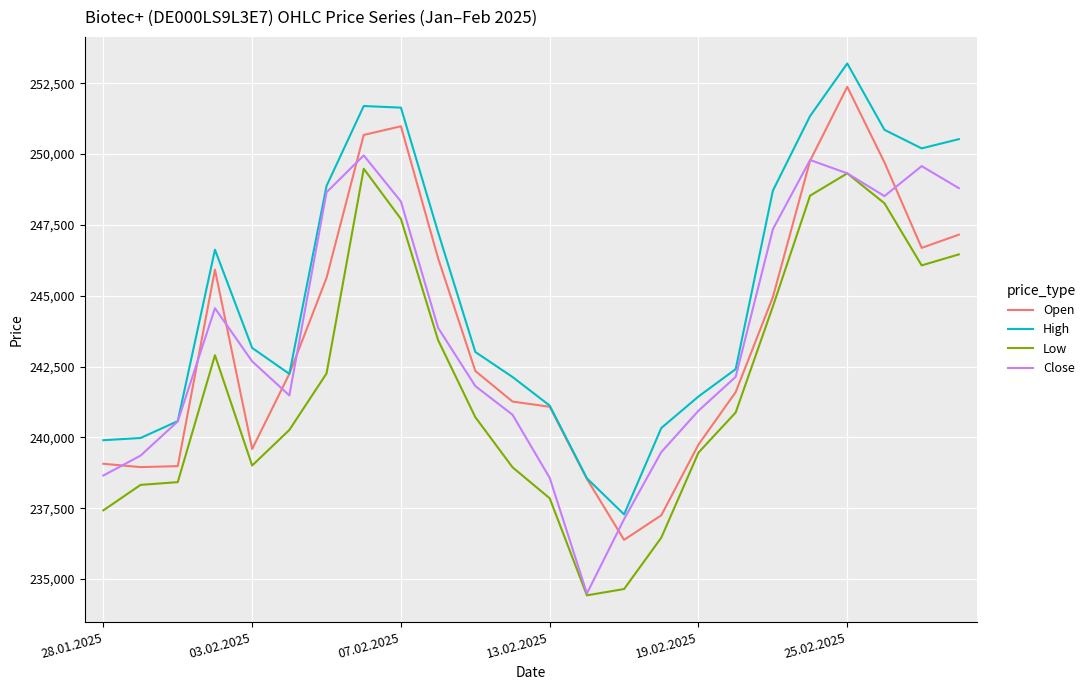

How many interior local peaks does the High series have?

3